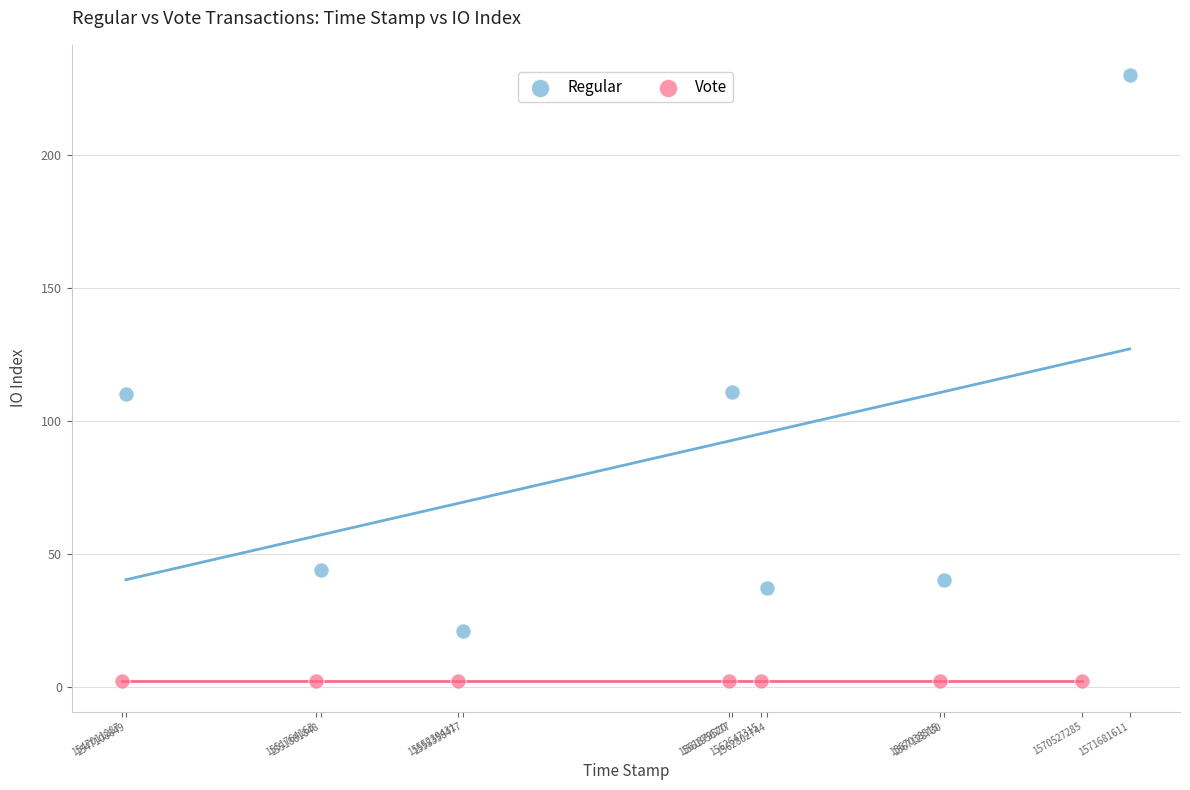

Which series reaches the minimum Y coordinate?

Vote